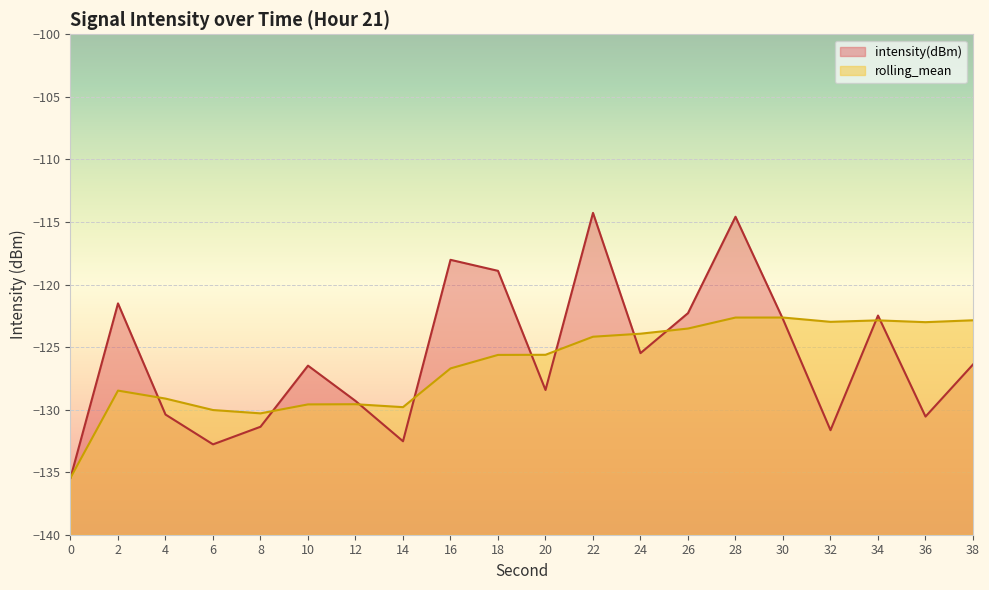

What is the average value of the intensity(dBm) series?

-125.8